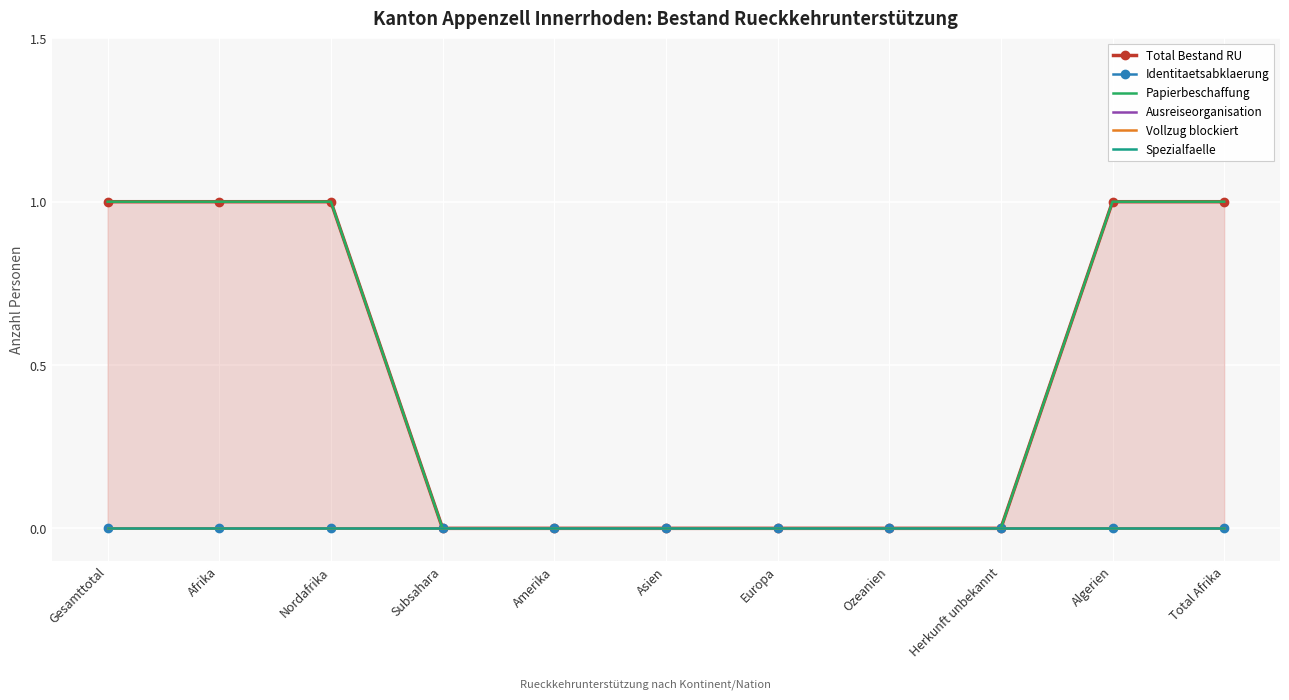

How many data points does each series have?

11